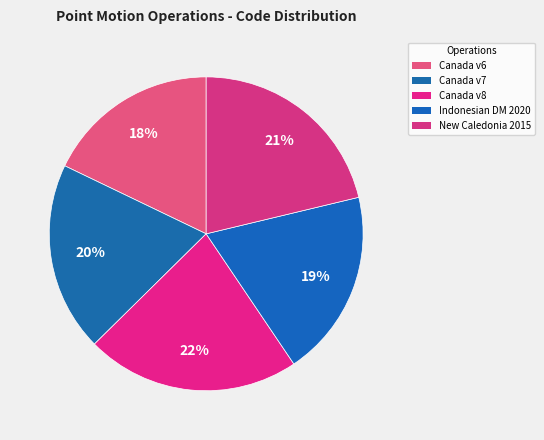

Is there any slice that represents more than half of the pie?

No